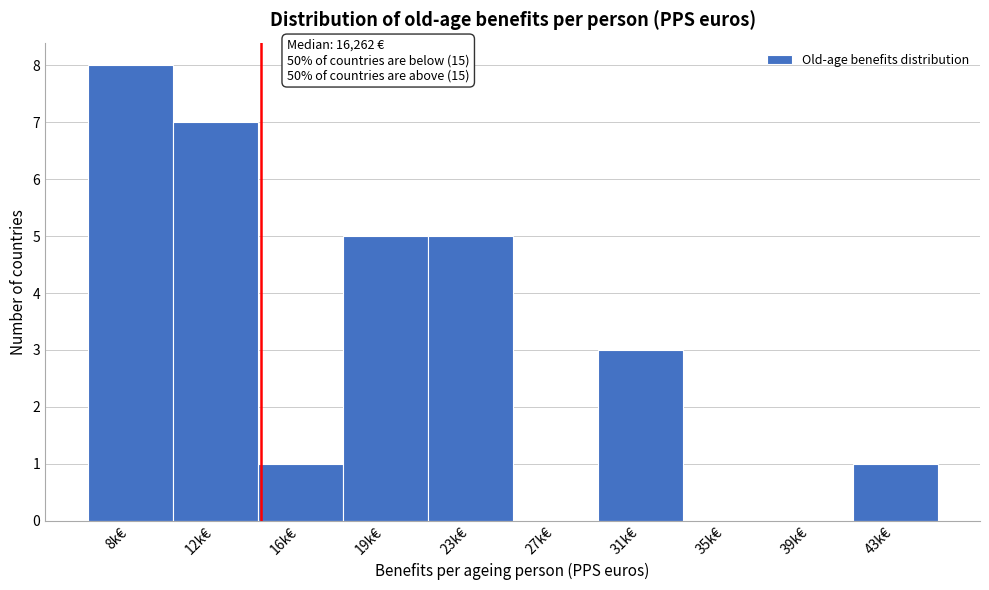

Reading left to right, transcribe all the data shown in this chart.

8k€=8	12k€=7	16k€=1	19k€=5	23k€=5	27k€=0	31k€=3	35k€=0	39k€=0	43k€=1